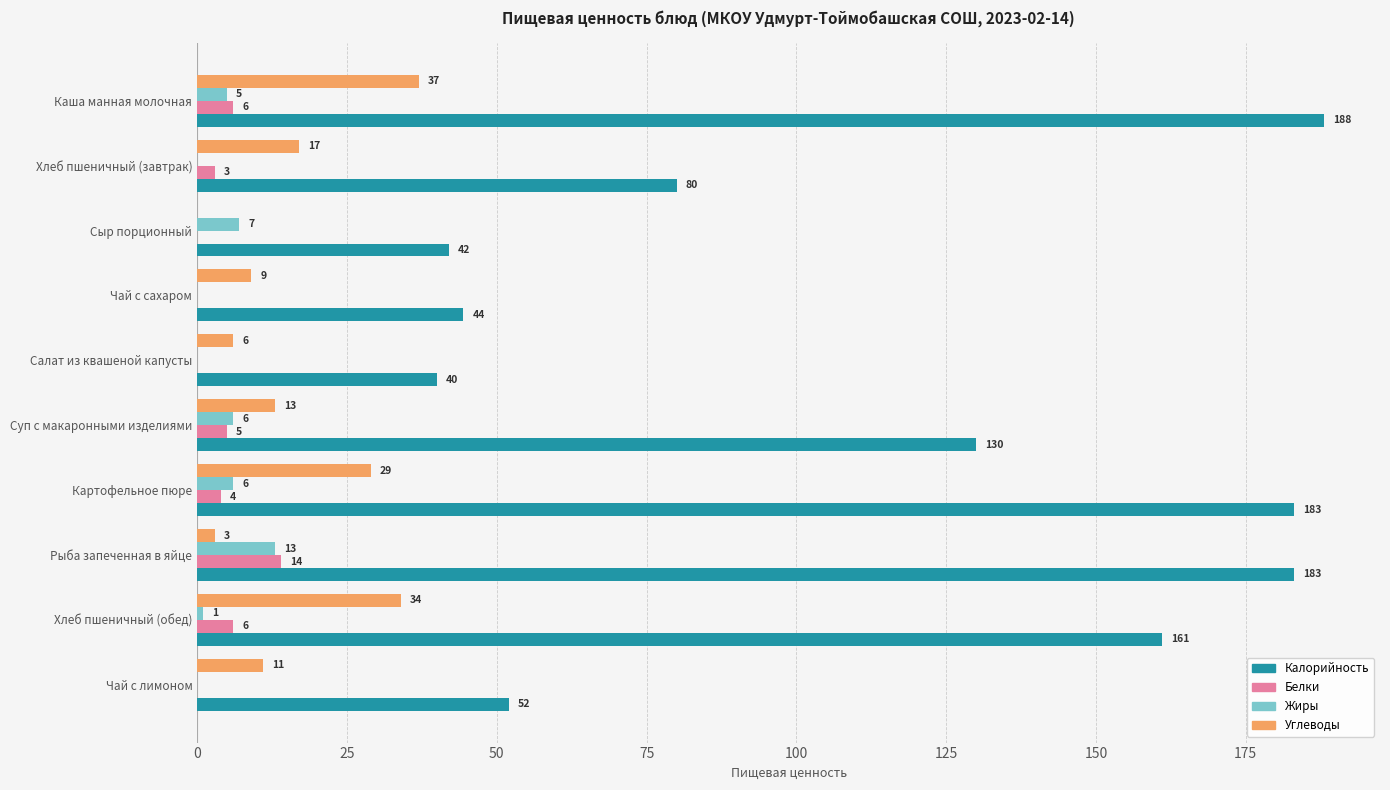

Between Чай с сахаром and Салат из квашеной капусты, which series saw the biggest shift?

Калорийность